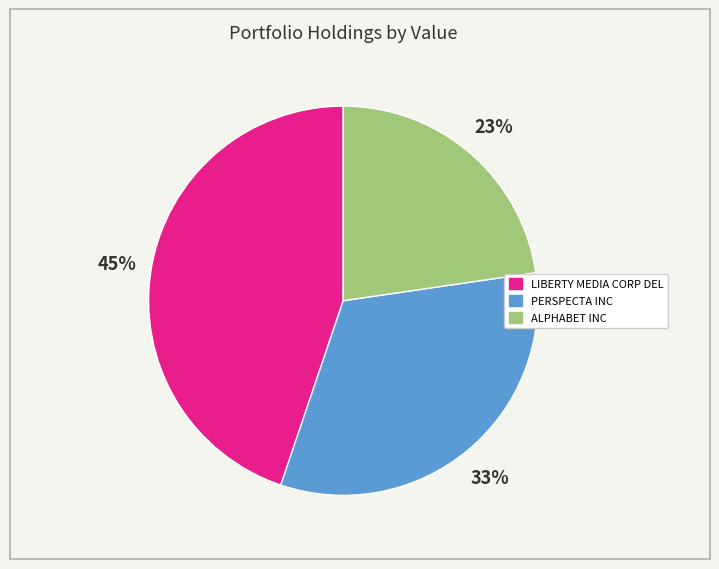

What is the smallest slice in the pie chart?

ALPHABET INC